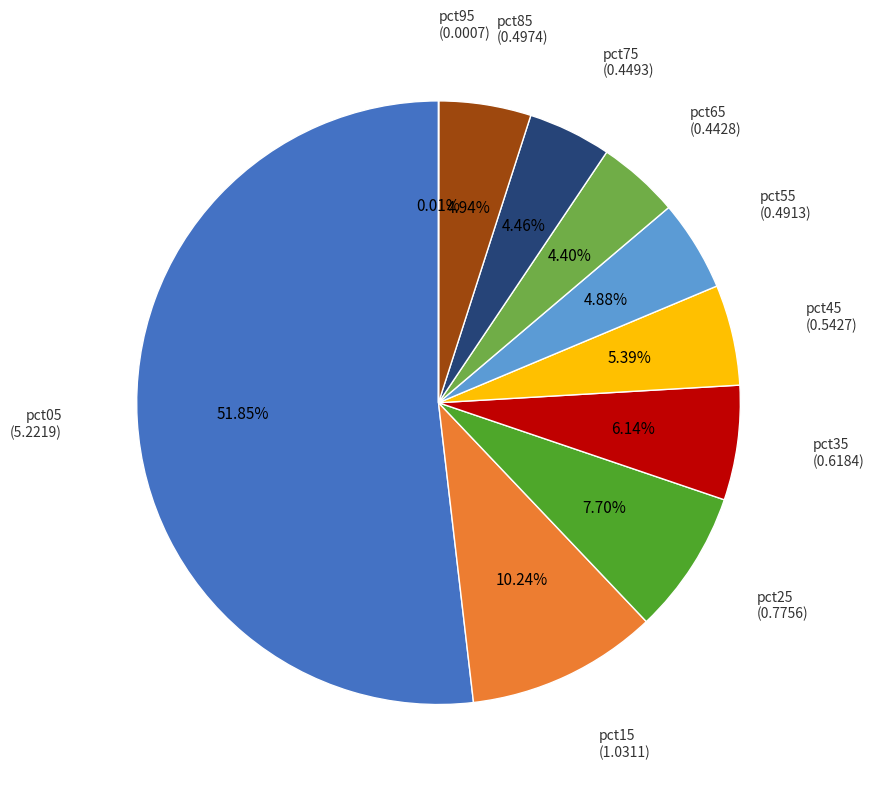

Combined, do pct45 and pct35 account for over 50%?

No